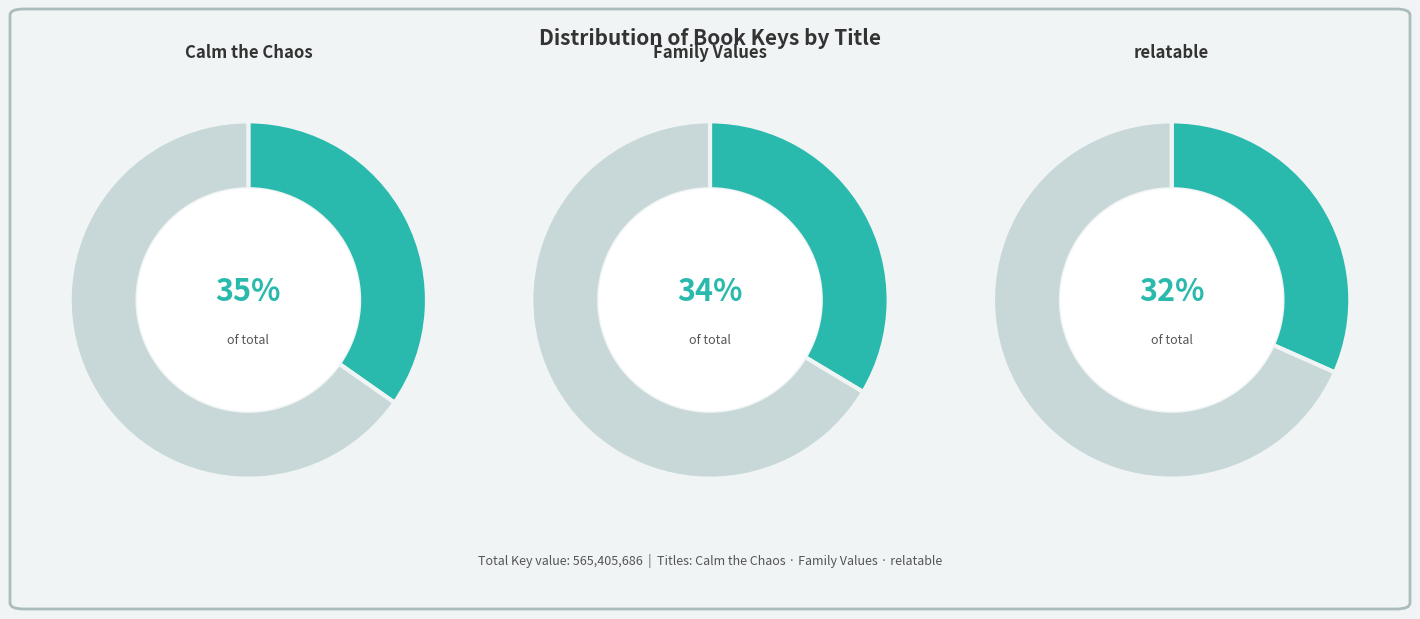

Count the number of slices in the pie.

3